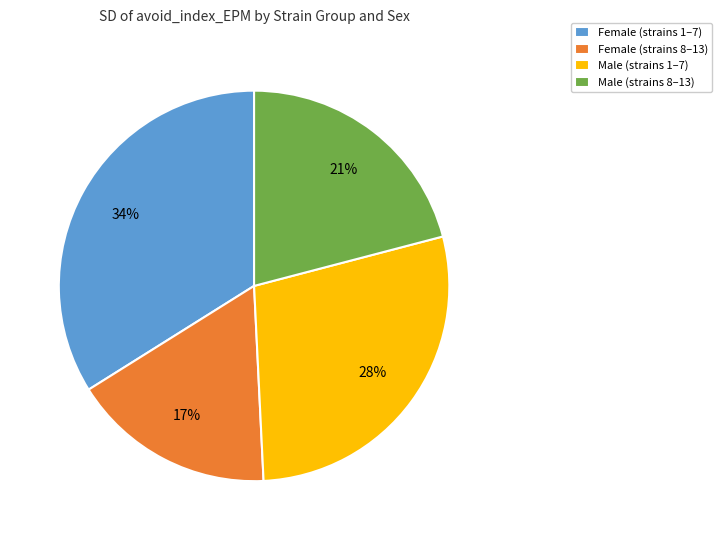

How many slices are in this pie chart?

4